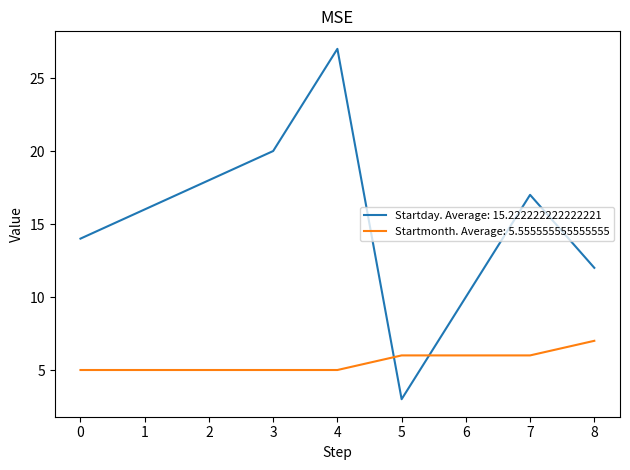

True or false: Startday. Average: 15.222222222222221 has a value of 20 at 3.

True